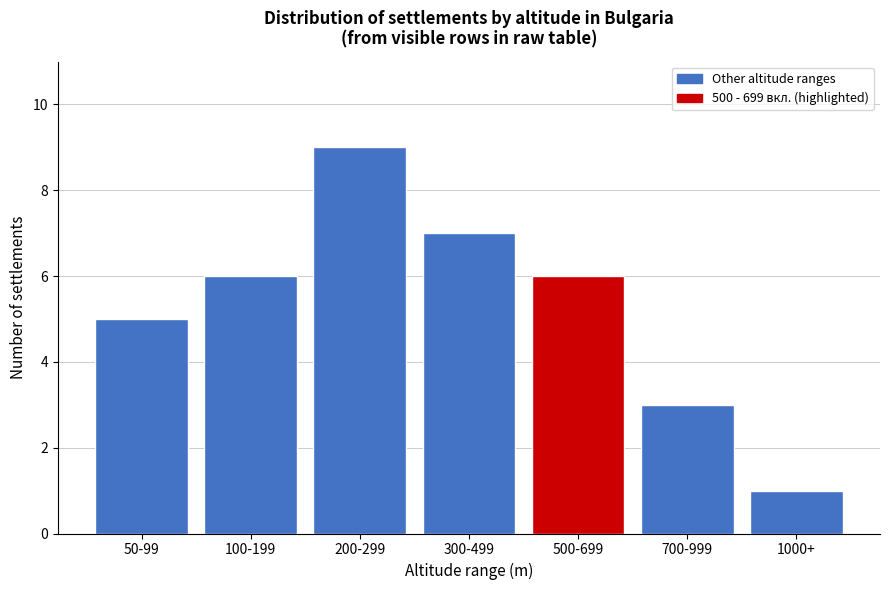

Reading left to right, transcribe all the data shown in this chart.

50-99=5	100-199=6	200-299=9	300-499=7	500-699=6	700-999=3	1000+=1